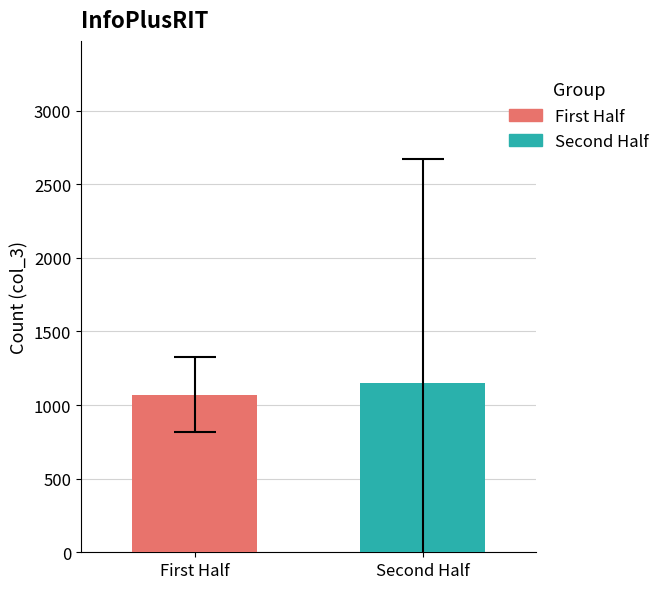

Which series has the largest range (max minus min)?

First Half